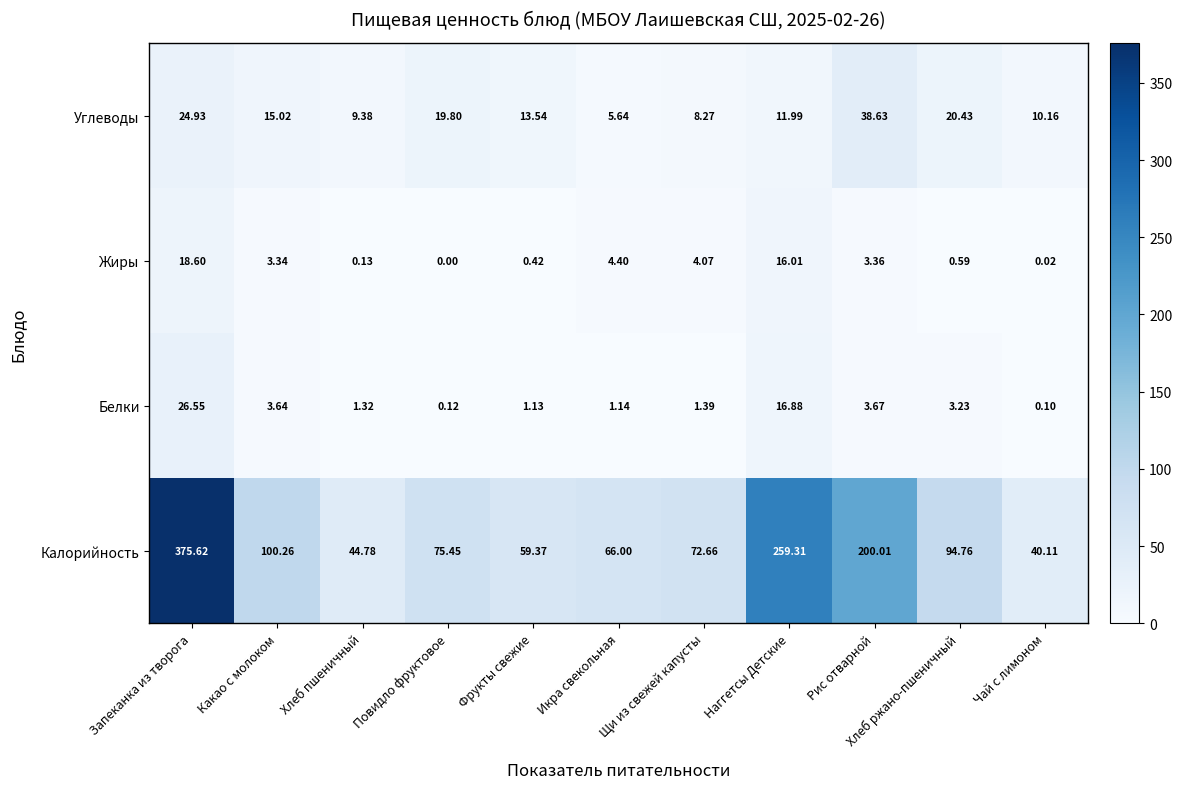

At which category does the chart reach its minimum across all series?

Повидло фруктовое